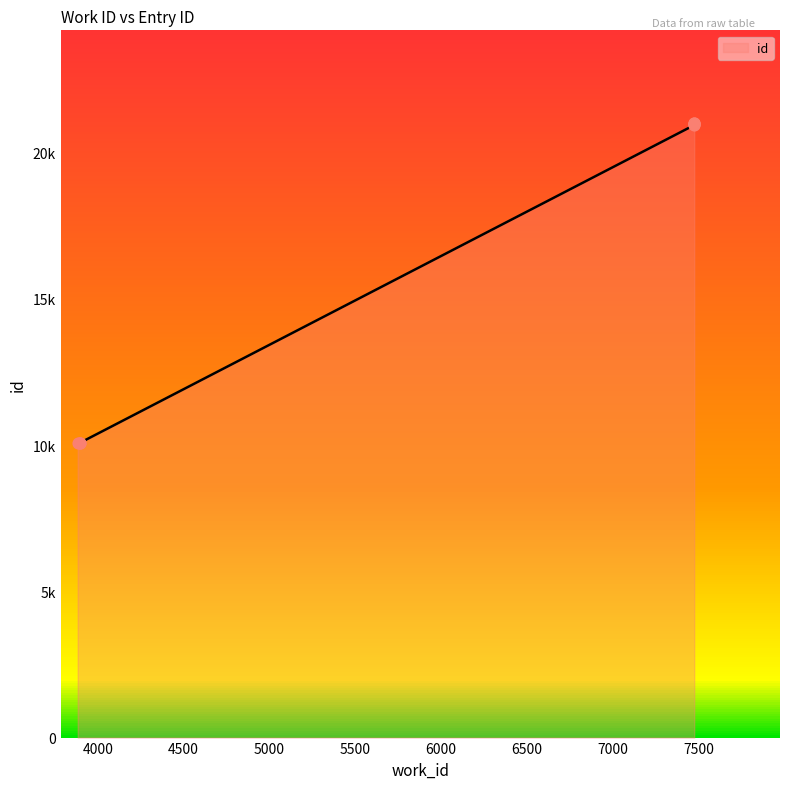

Approximately how many times larger is the value at 7475 compared to 3894?

2.1